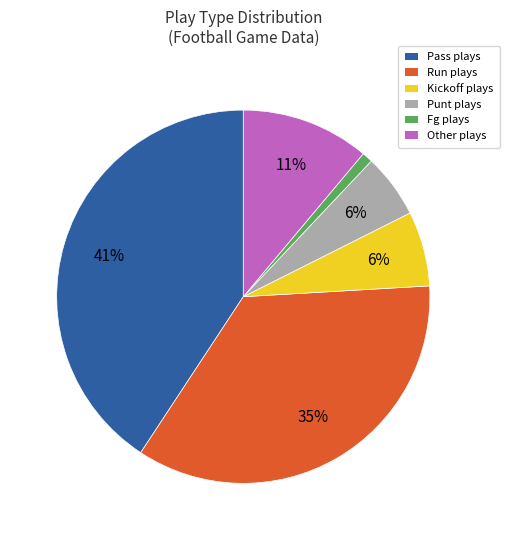

Which slice is the largest?

Pass plays